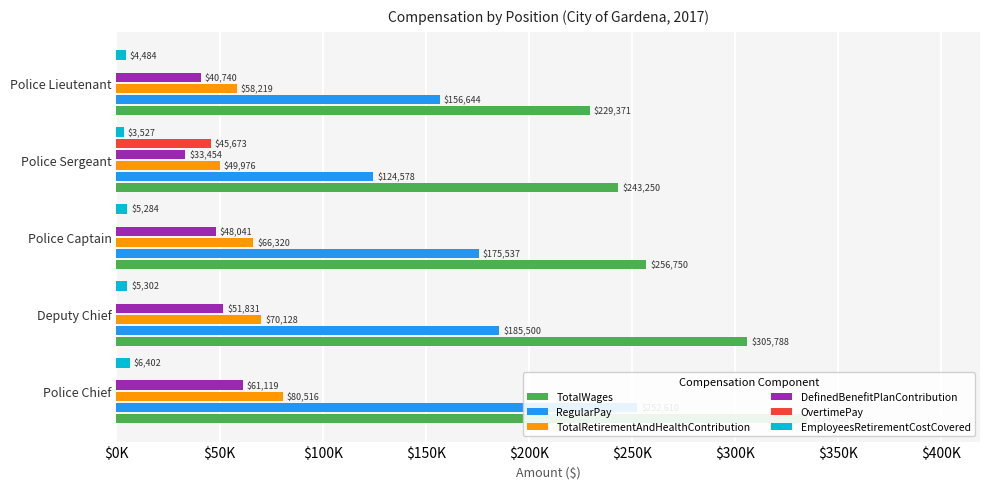

How many data points does each series have?

5